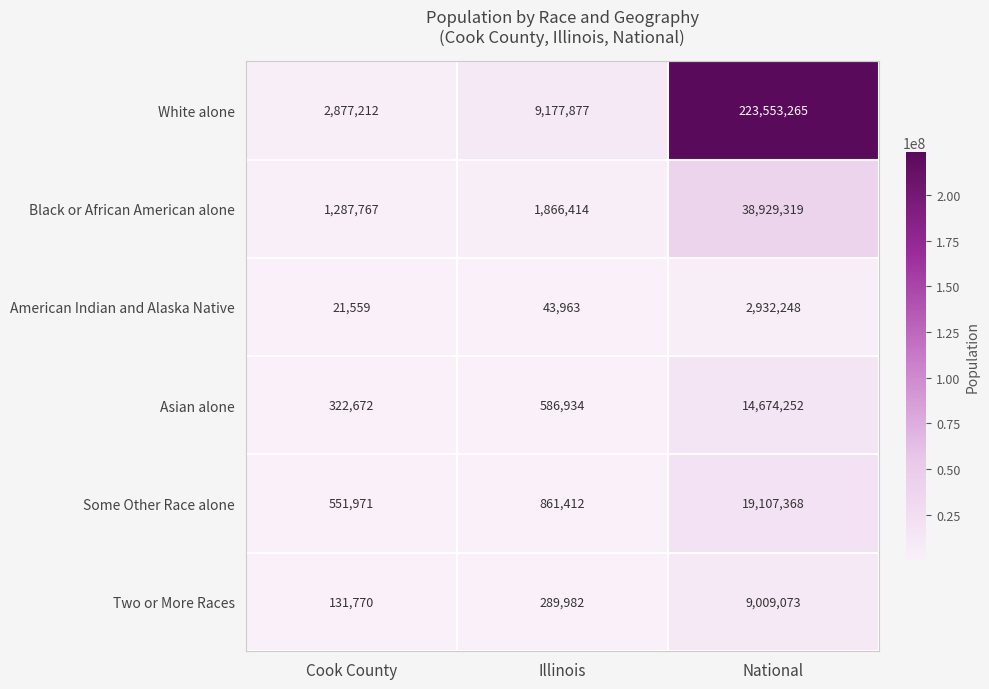

What is the sum of the Two or More Races values at National and Illinois?

9299055